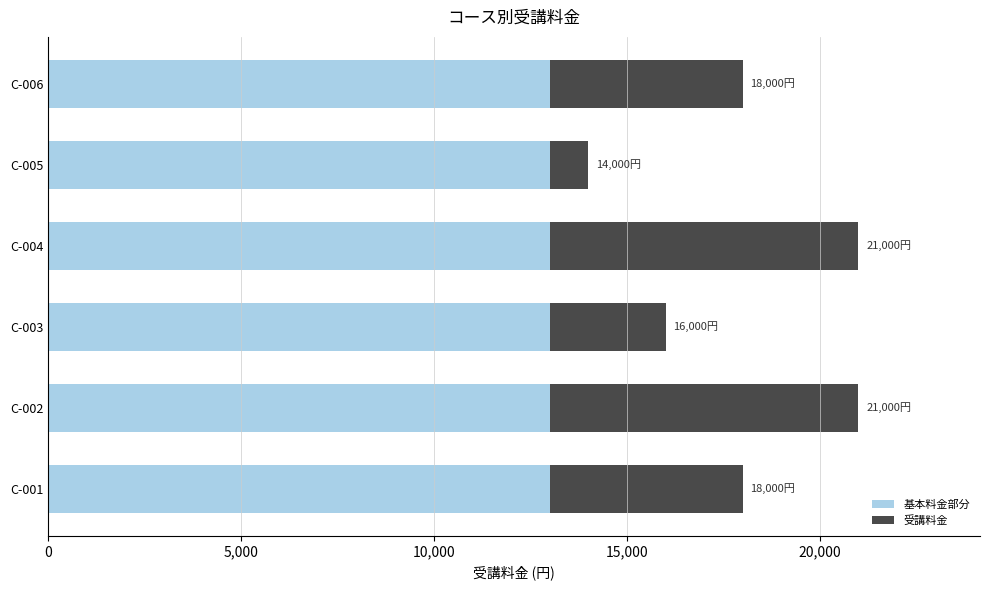

What is the total value across all series at C-003?

16000